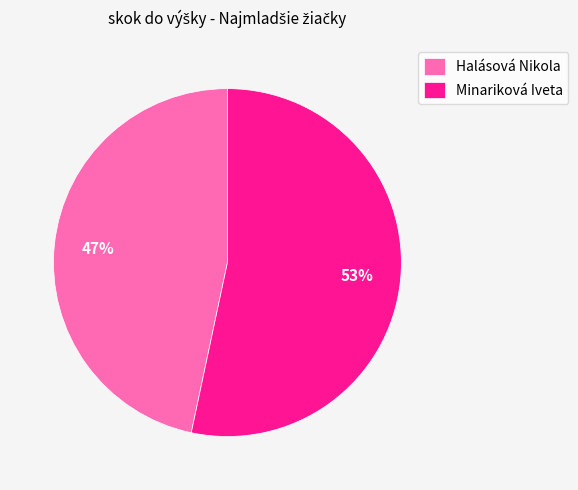

To the nearest percent, what is the average slice percentage?

50%